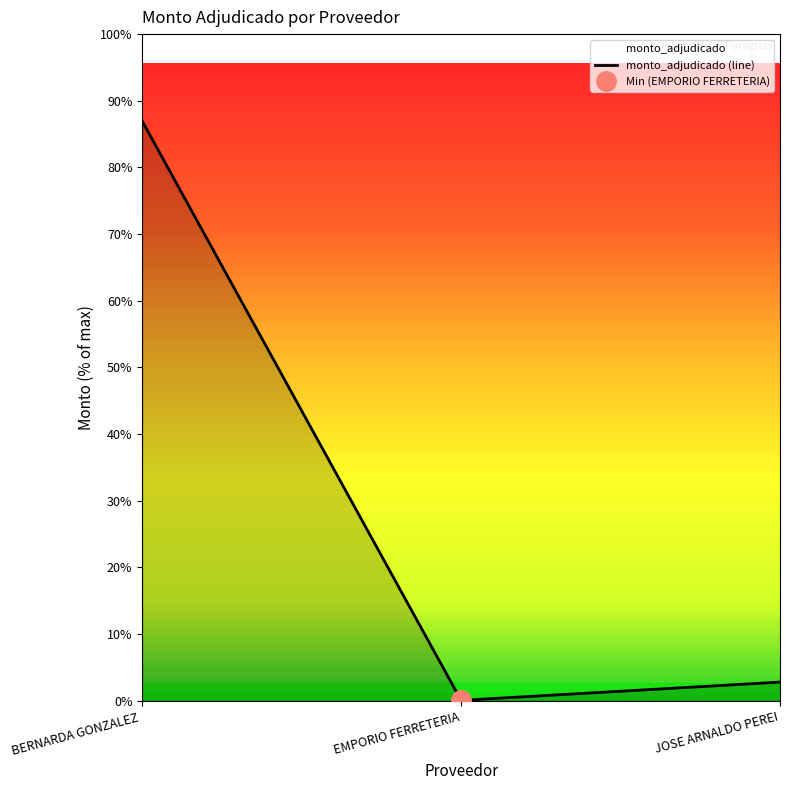

What is the difference between the second highest and minimum values?

3311300